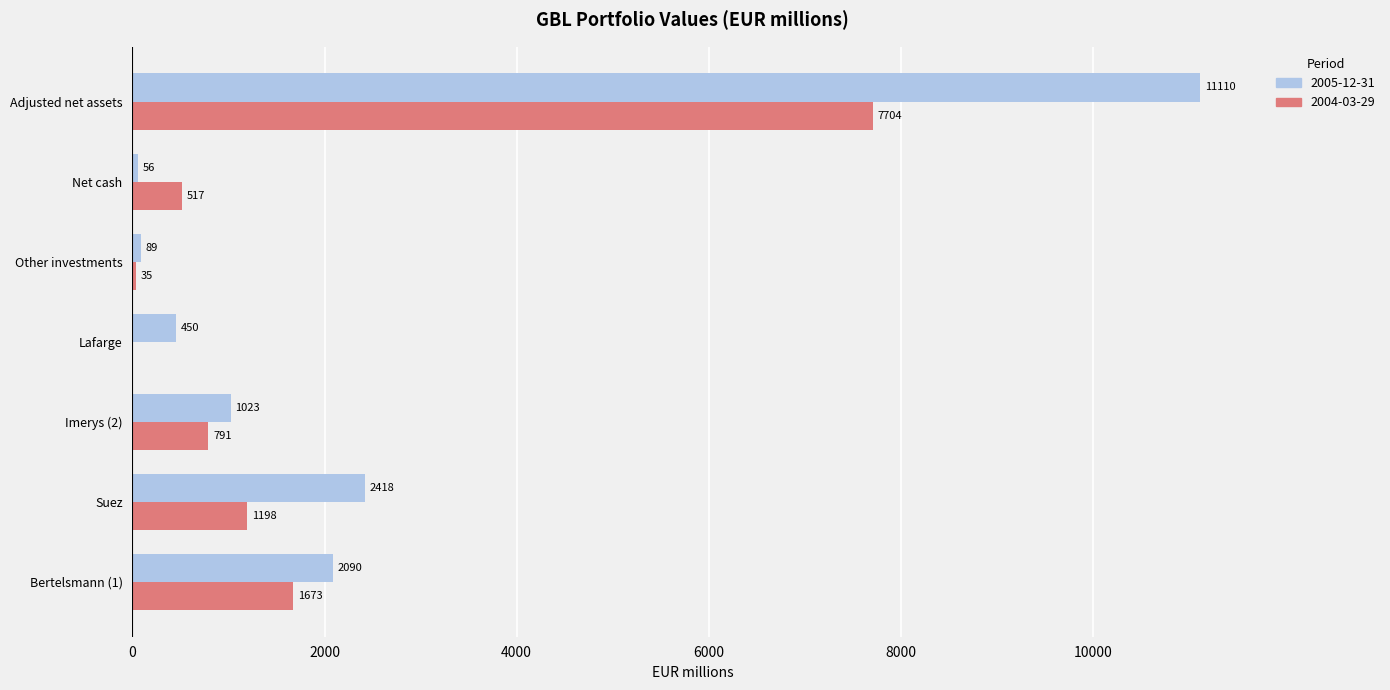

Which series changed the most between Bertelsmann (1) and Adjusted net assets?

2005-12-31